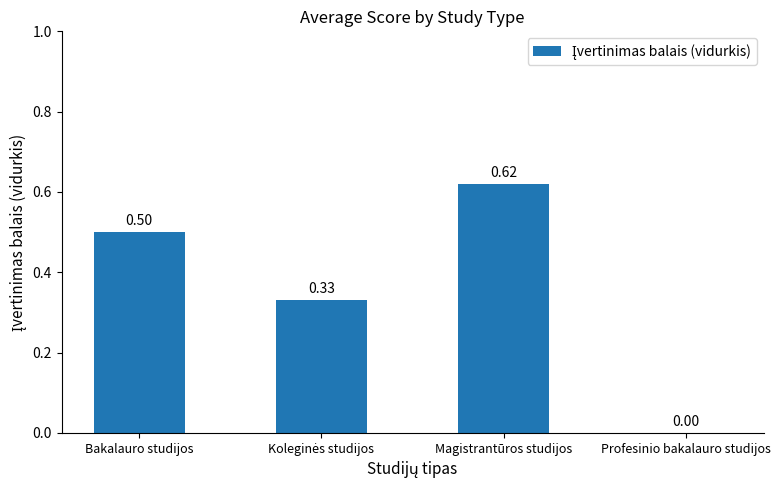

At which label is the value closest to 0?

Profesinio bakalauro studijos